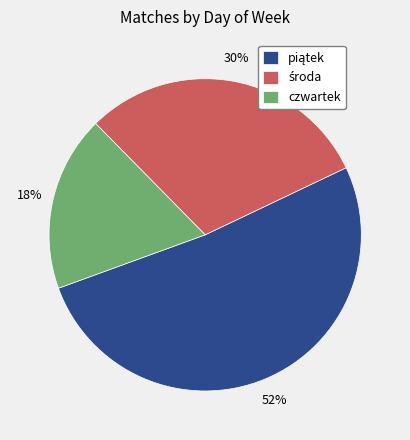

To the nearest percent, what is the average slice percentage?

33%